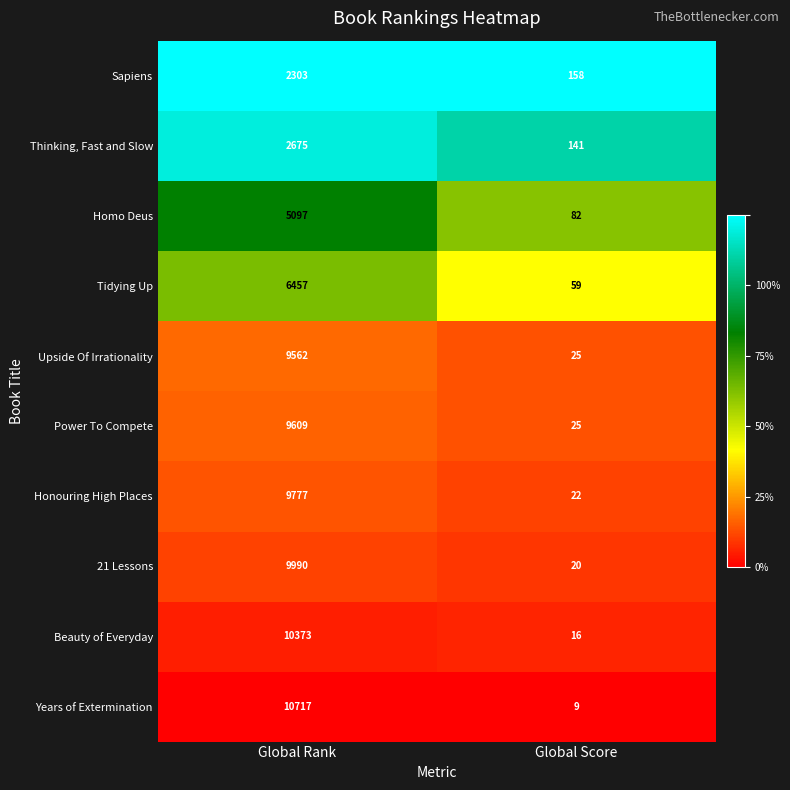

Which label corresponds to the smallest value in the chart?

Global Score